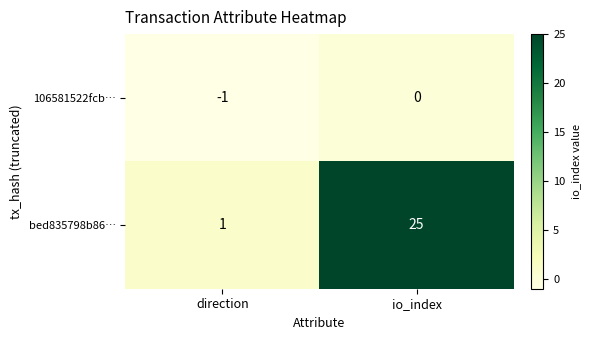

What is the maximum value for bed835798b86…?

25